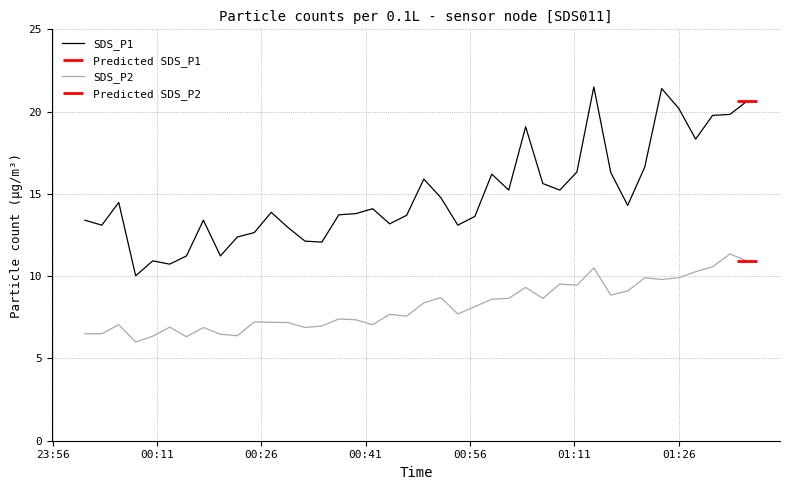

What is the minimum value for SDS_P2?

6.0